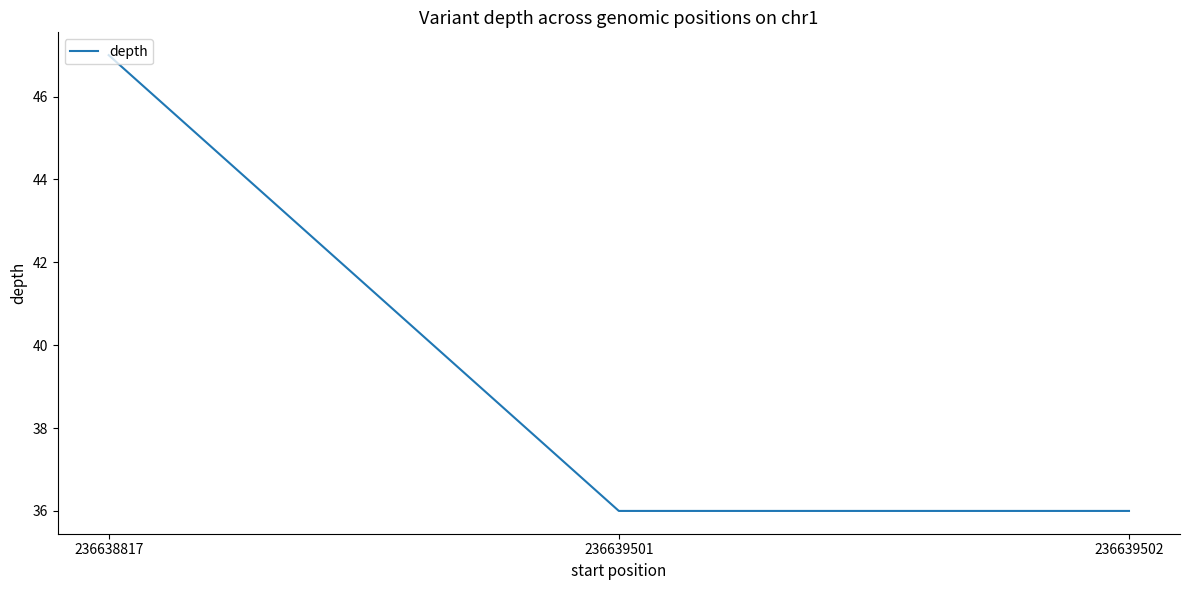

What is the minimum value shown in the chart?

36